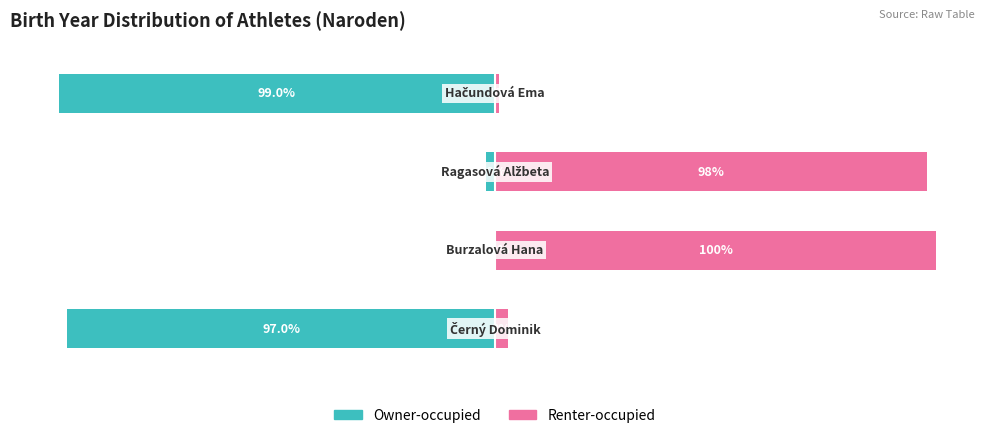

What is the difference between the maximum and second lowest values in the Owner-occupied series?

97